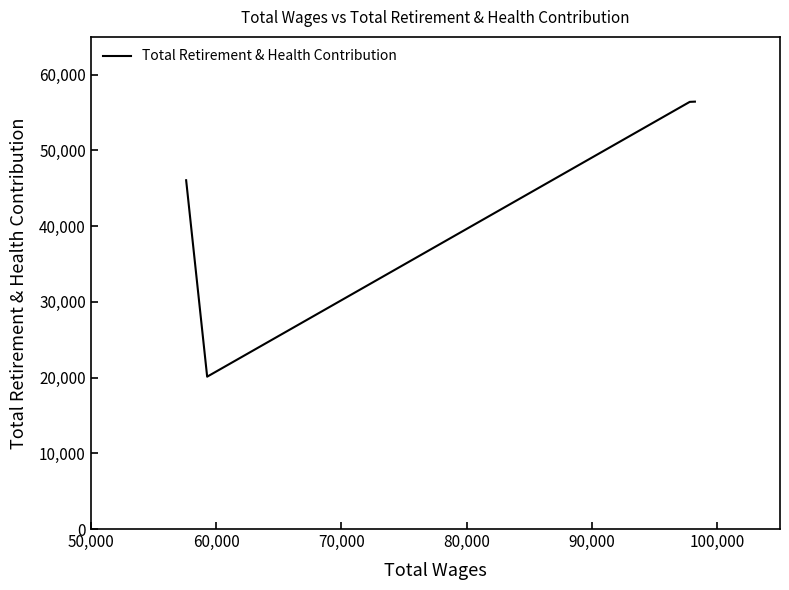

How many values are below 56417?

2